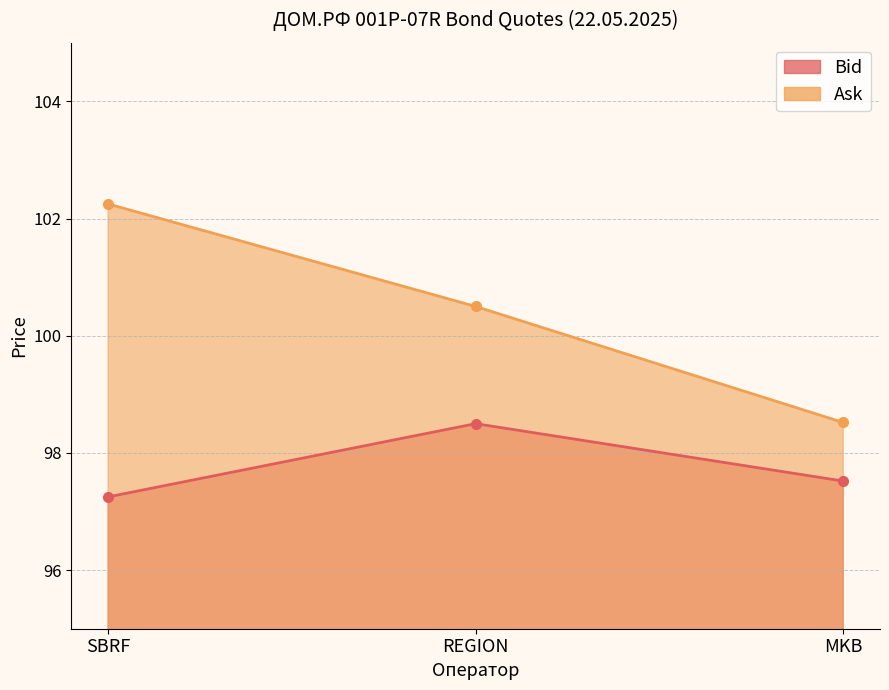

What is the total value across all series at MKB?

196.0